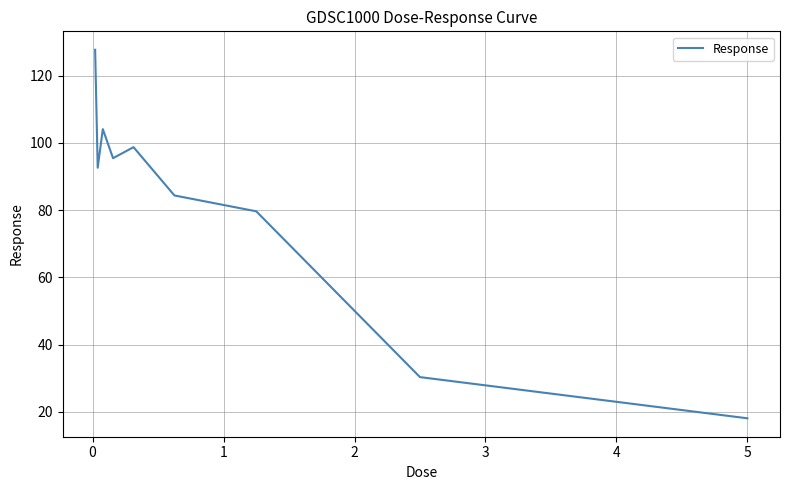

What is the difference between the maximum and minimum values?

109.6